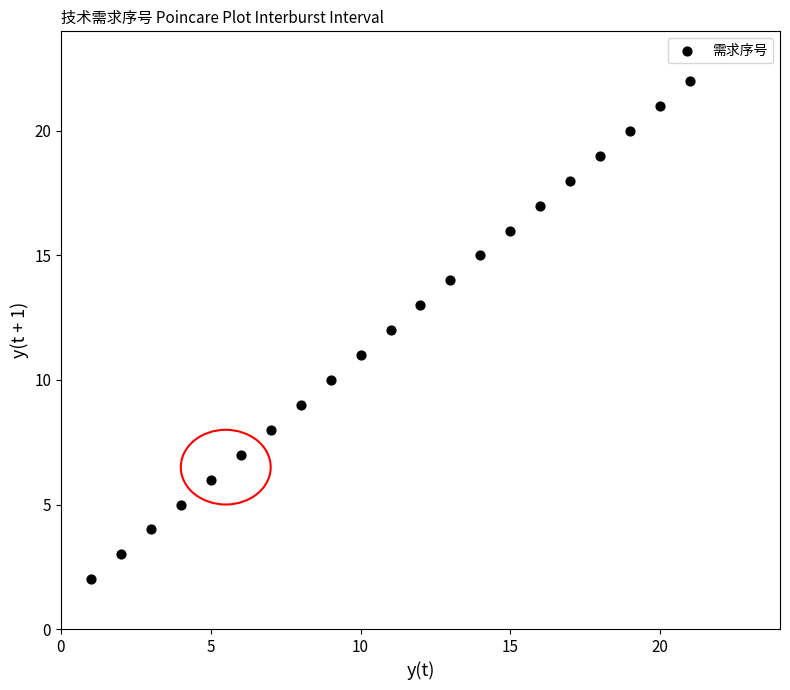

What is the range of Y values (max minus min)?

20